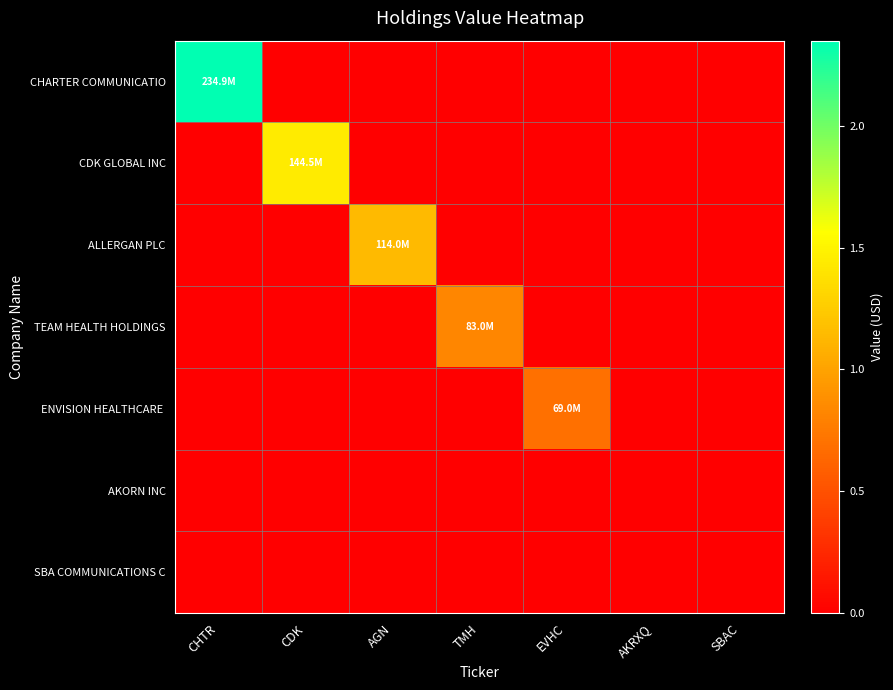

What is the maximum value shown in the chart?

234874000